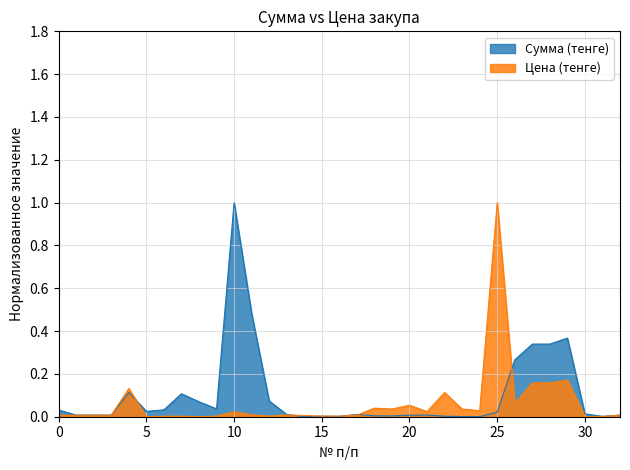

Is it true that Сумма (тенге) equals 0.0 at 14?

False